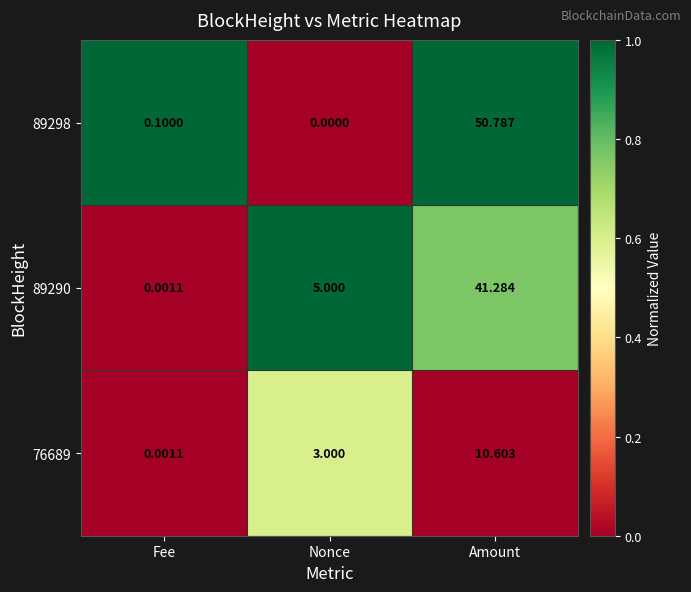

At which category is the sum across all series the highest?

Amount